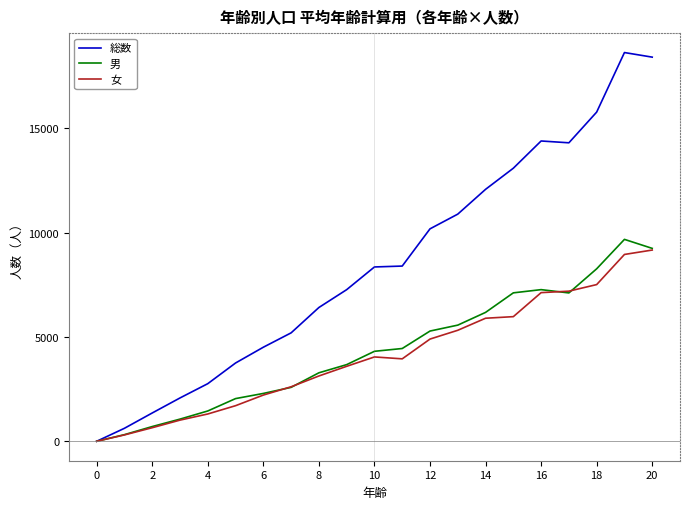

Which series has the largest range (max minus min)?

総数